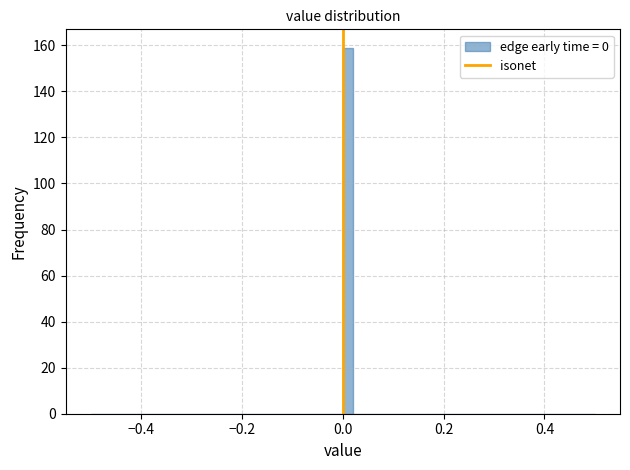

Read against the x-axis, roughly where is the centre of the tallest bar?

0.02